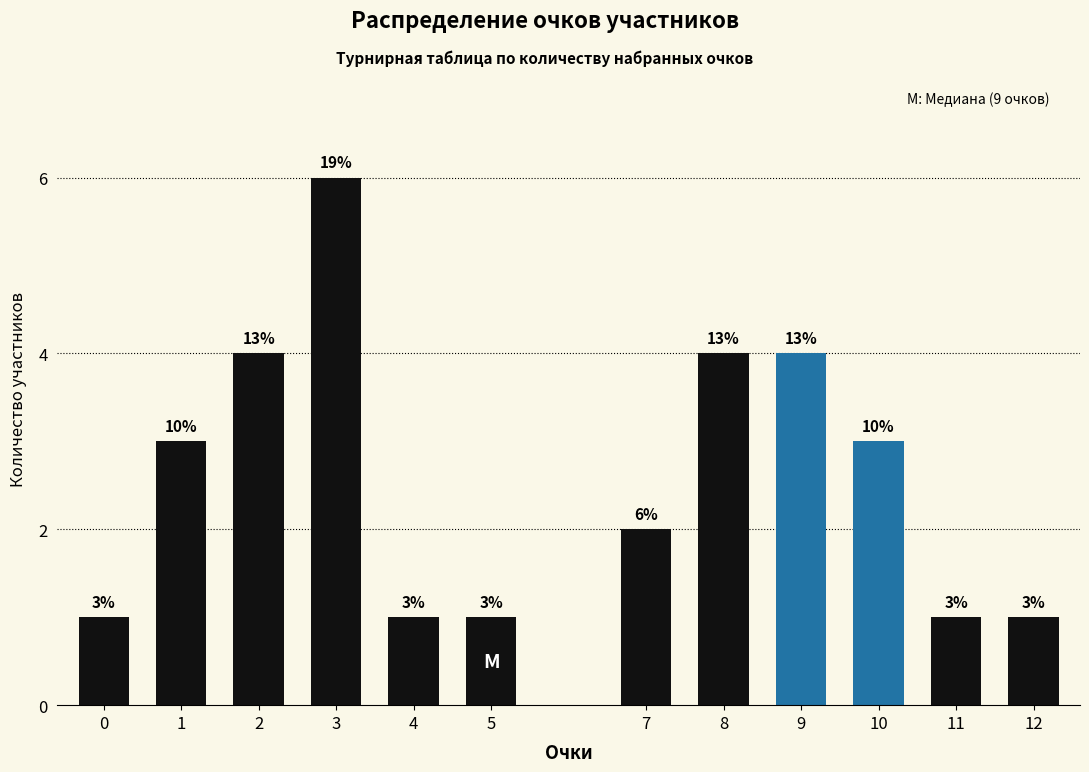

Reading left to right, extract all data points from this chart.

0=1	1=3	2=4	3=6	4=1	5=1	7=2	8=4	9=4	10=3	11=1	12=1